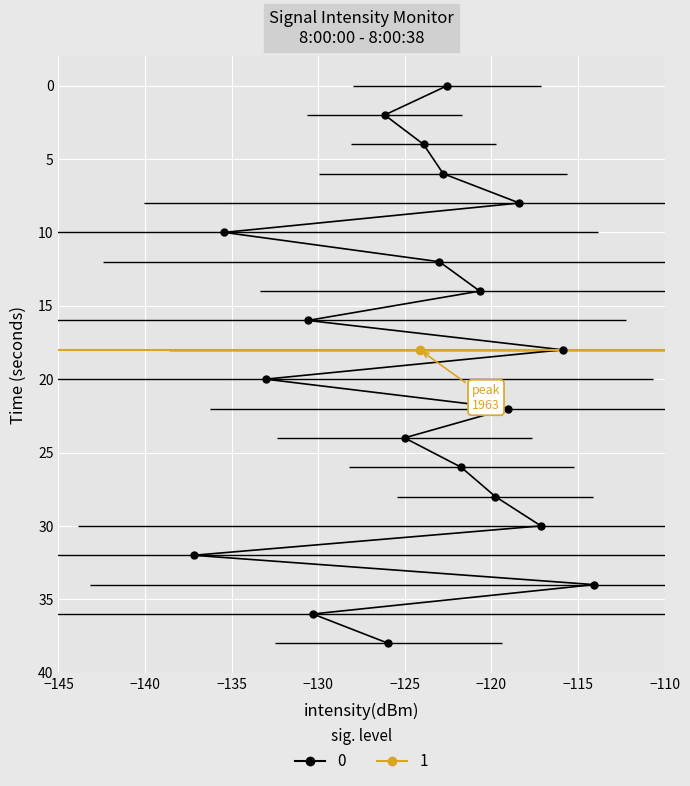

Is this an area chart (filled region under the line)?

No